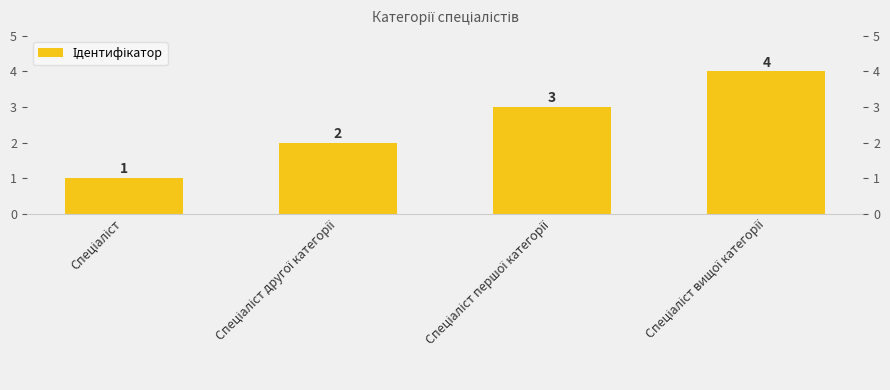

What is the approximate value at Спеціаліст першої категорії?

3